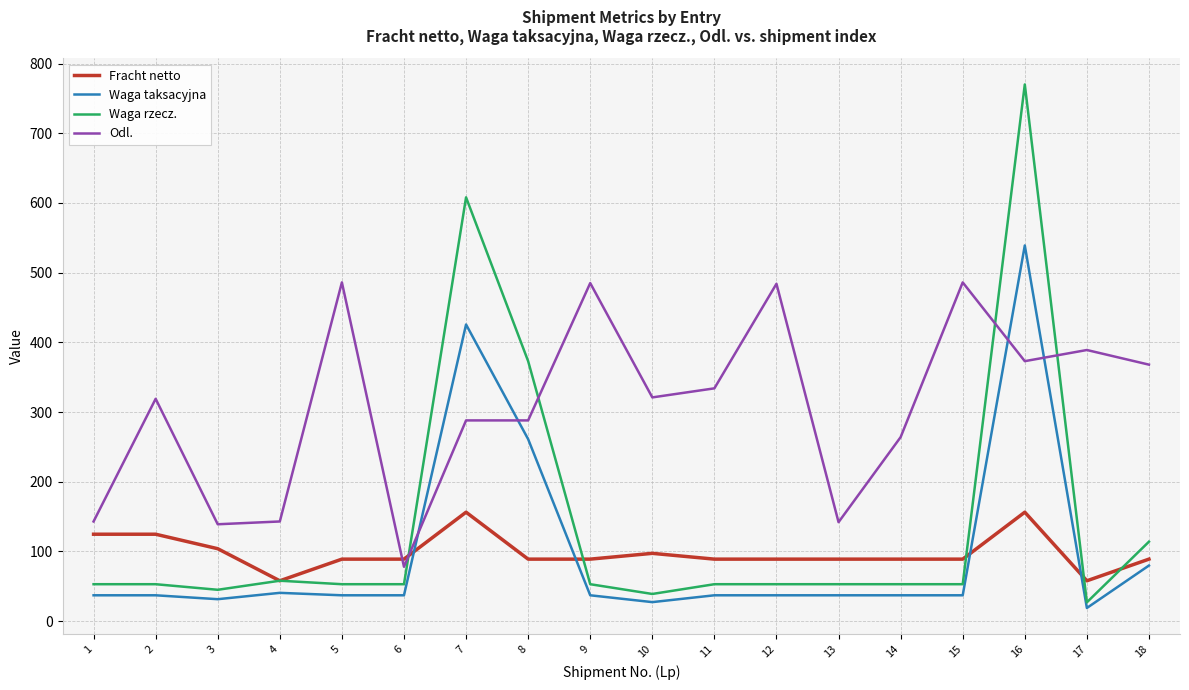

Is this an area chart (filled region under the line)?

No